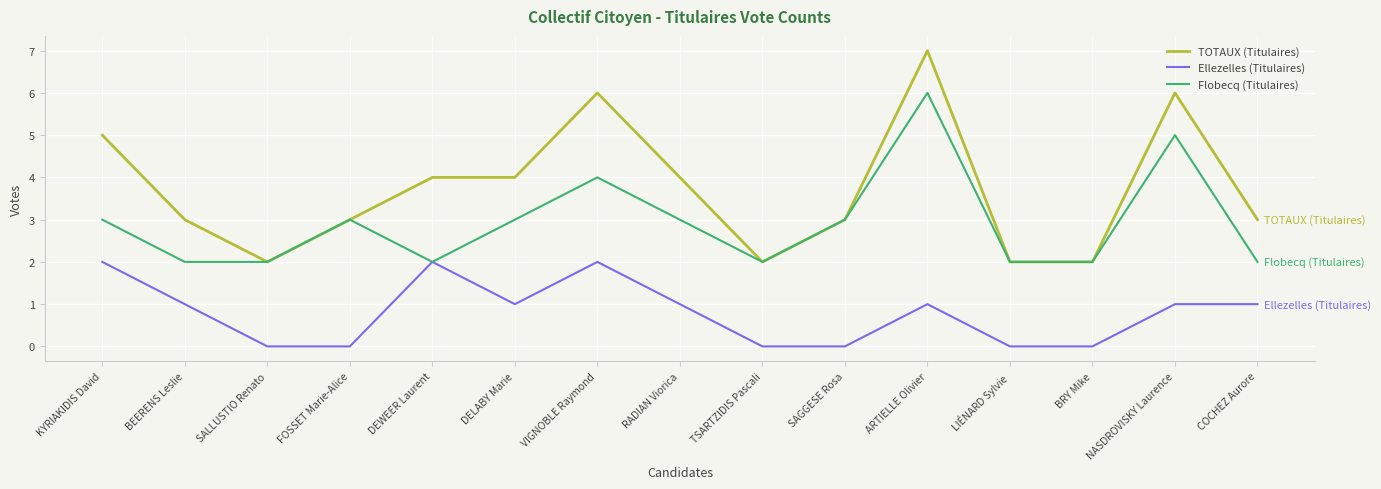

Count the Flobecq (Titulaires) values in the range 2 to 3.

12